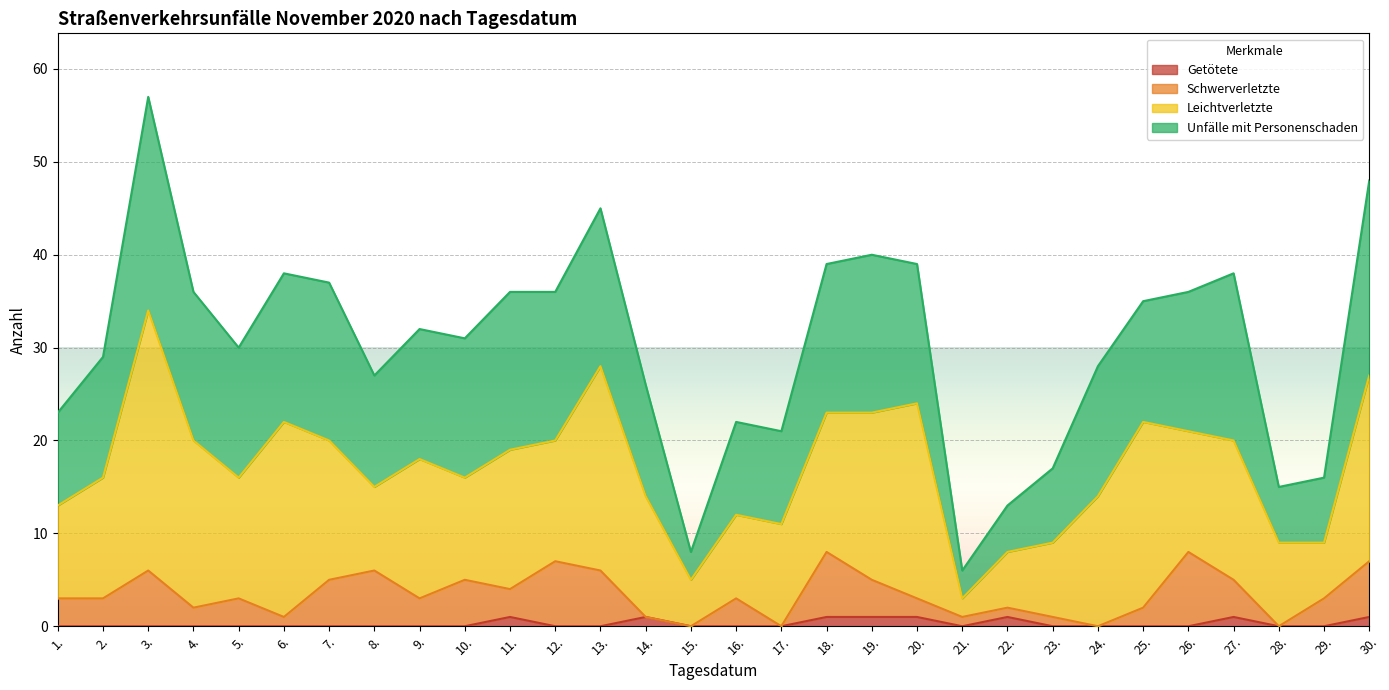

Is it true that Getötete equals 1 at 1.?

False